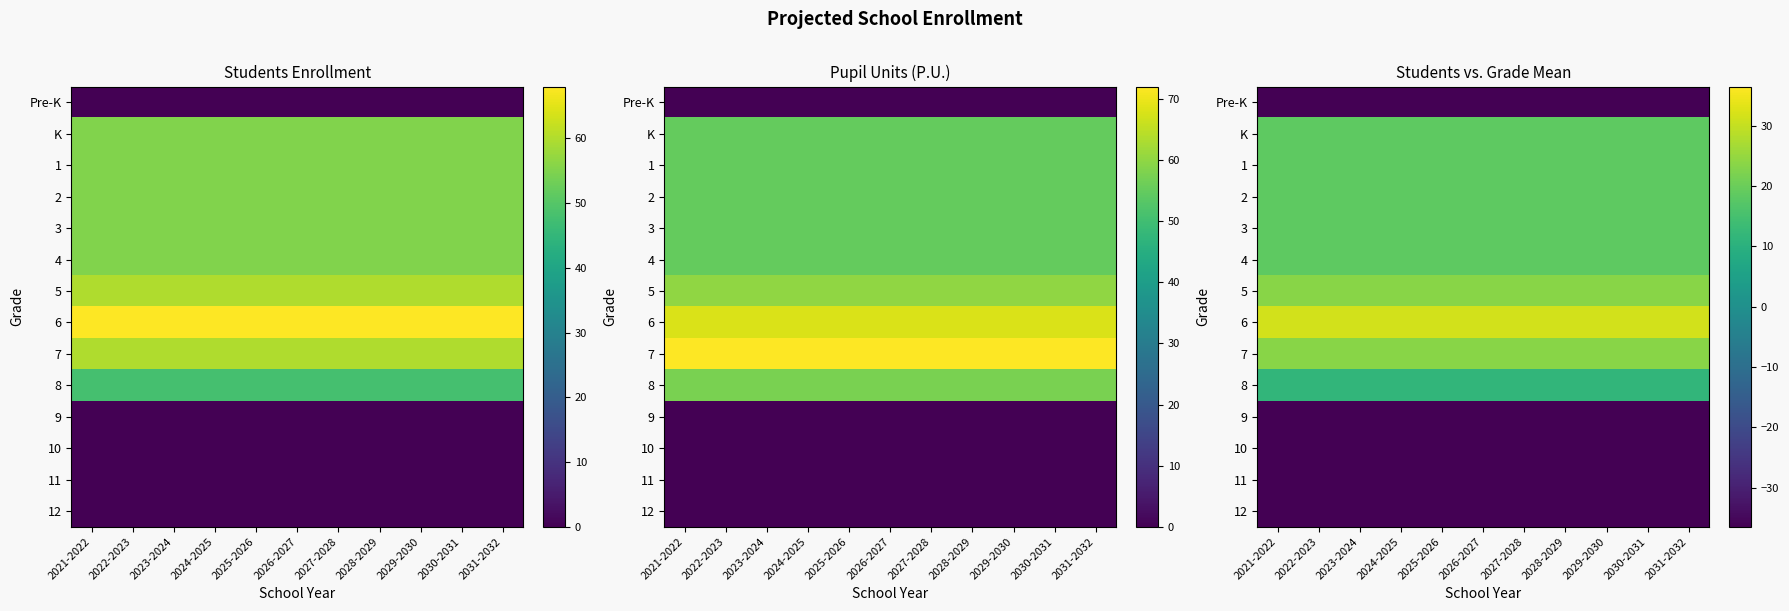

What is the minimum value shown in the chart?

-36.5